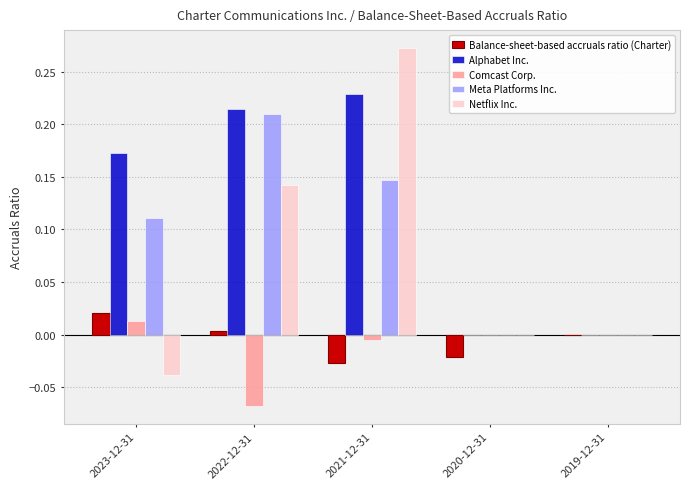

What is the sum of all Netflix Inc. values?

0.4